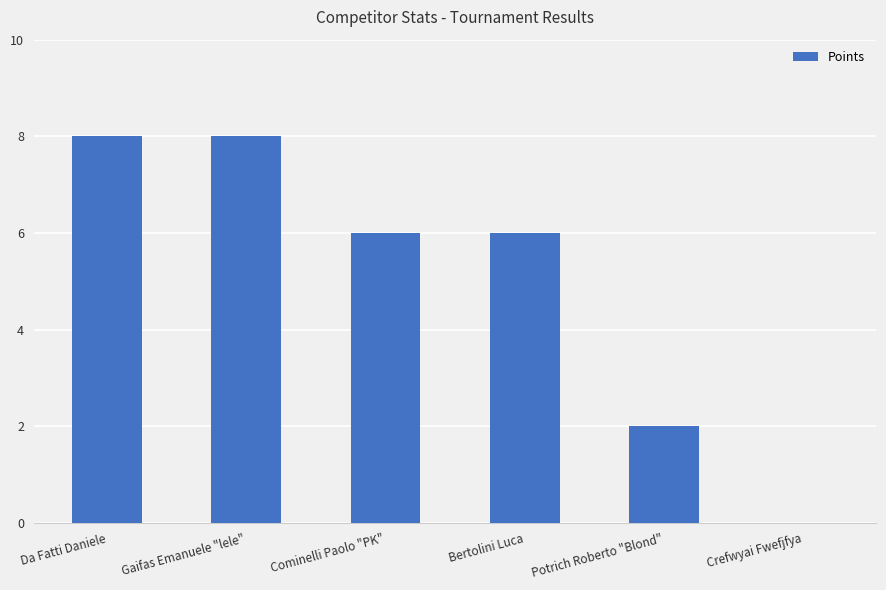

Are the bars horizontal?

No